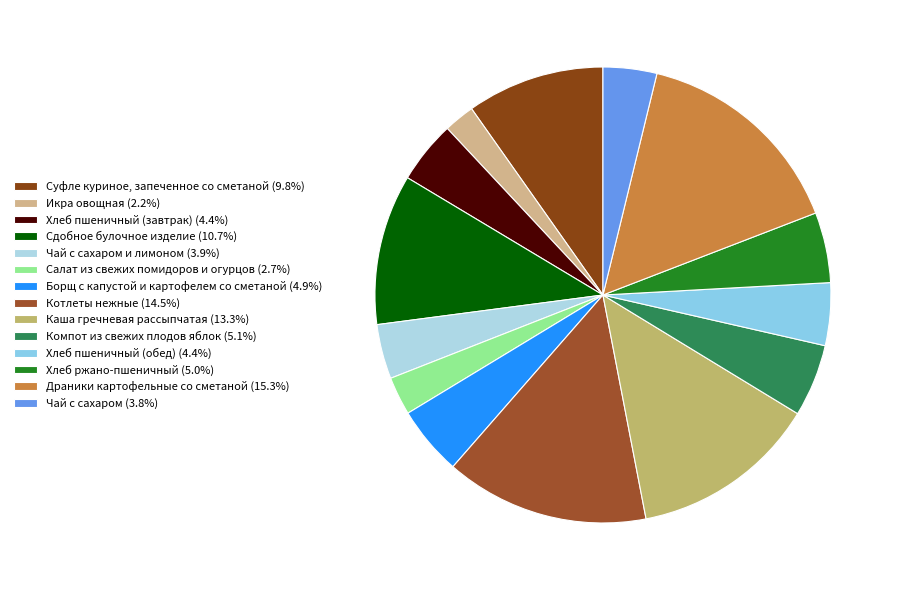

Rank the categories by value from lowest to highest.

Икра овощная, Салат из свежих помидоров и огурцов, Чай с сахаром, Чай с сахаром и лимоном, Хлеб пшеничный (завтрак), Хлеб пшеничный (обед), Борщ с капустой и картофелем со сметаной, Хлеб ржано-пшеничный, Компот из свежих плодов яблок, Суфле куриное, запеченное со сметаной, Сдобное булочное изделие, Каша гречневая рассыпчатая, Котлеты нежные, Драники картофельные со сметаной